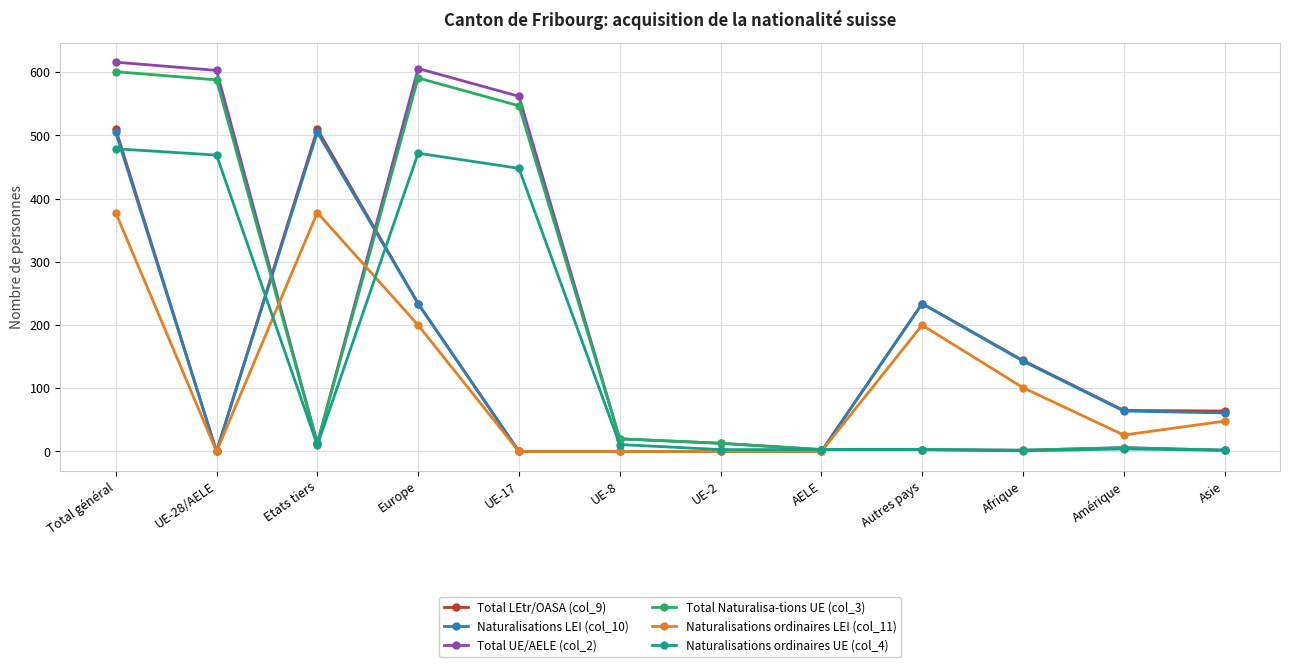

How many lines are shown in the chart?

6